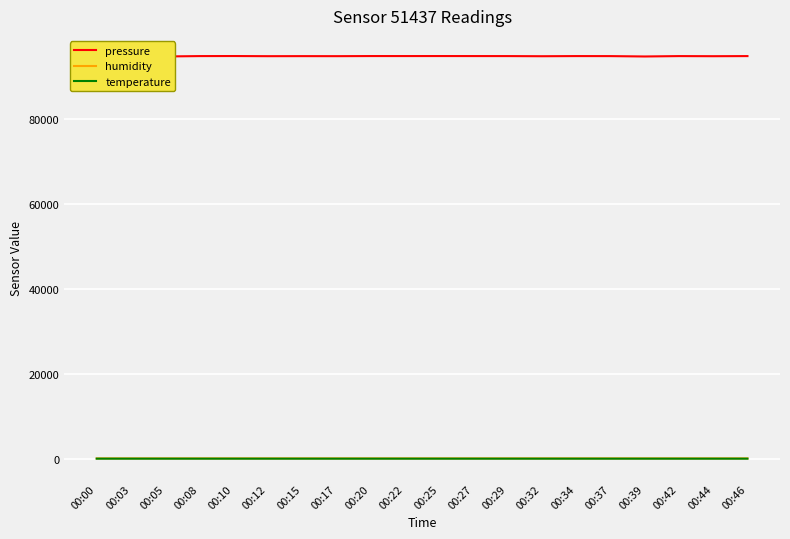

Is it true that pressure equals 39147.1 at 00:34?

False